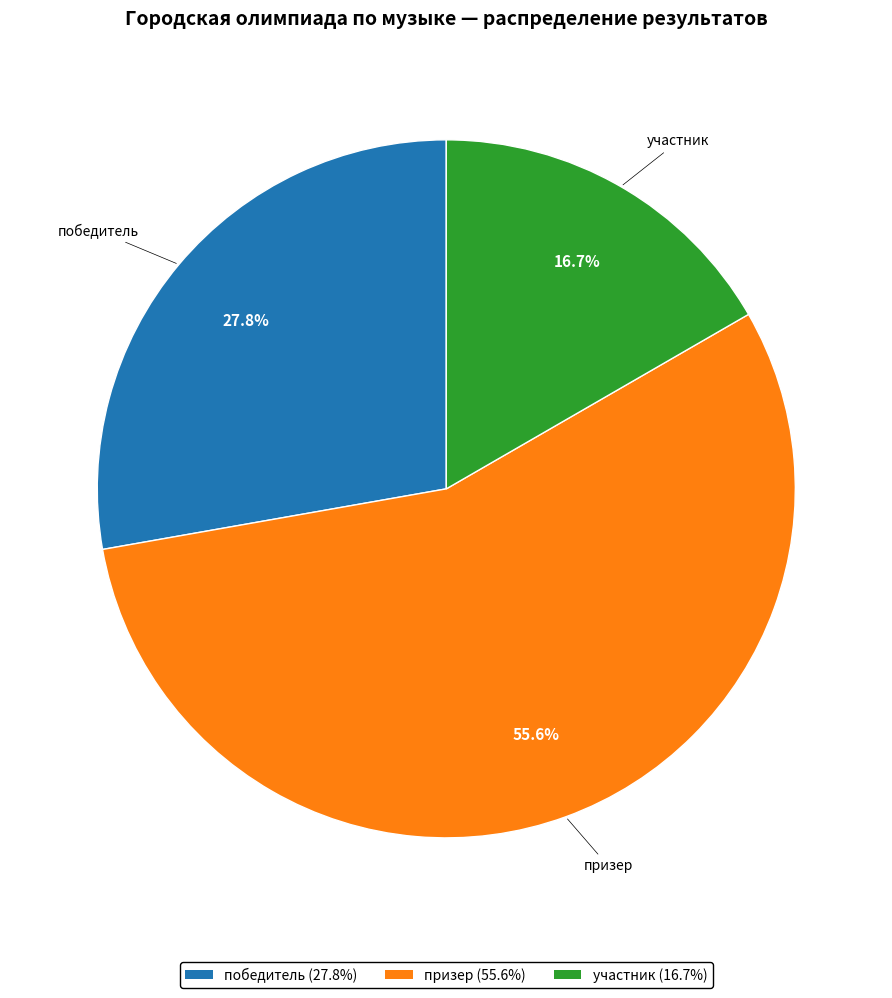

To the nearest percent, what percentage of the pie is участник?

17%